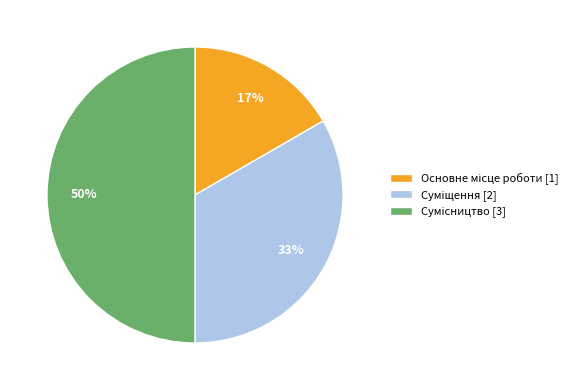

To the nearest percent, what is the average slice percentage?

33%